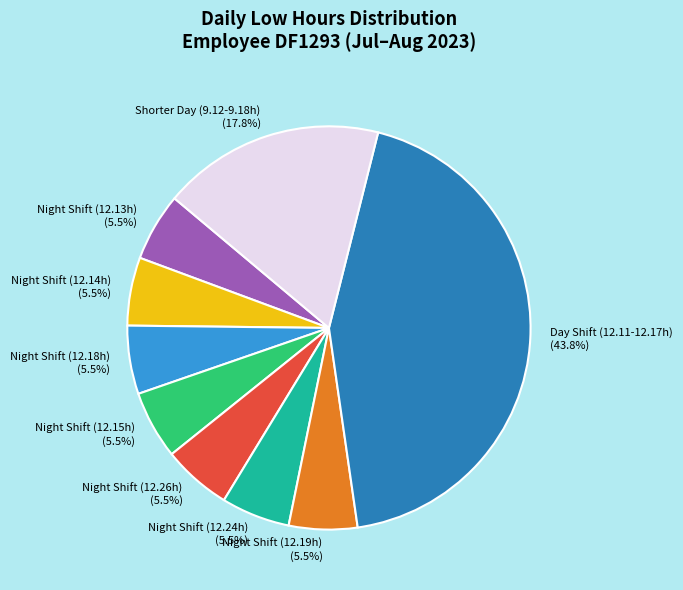

Count the number of slices in the pie.

9